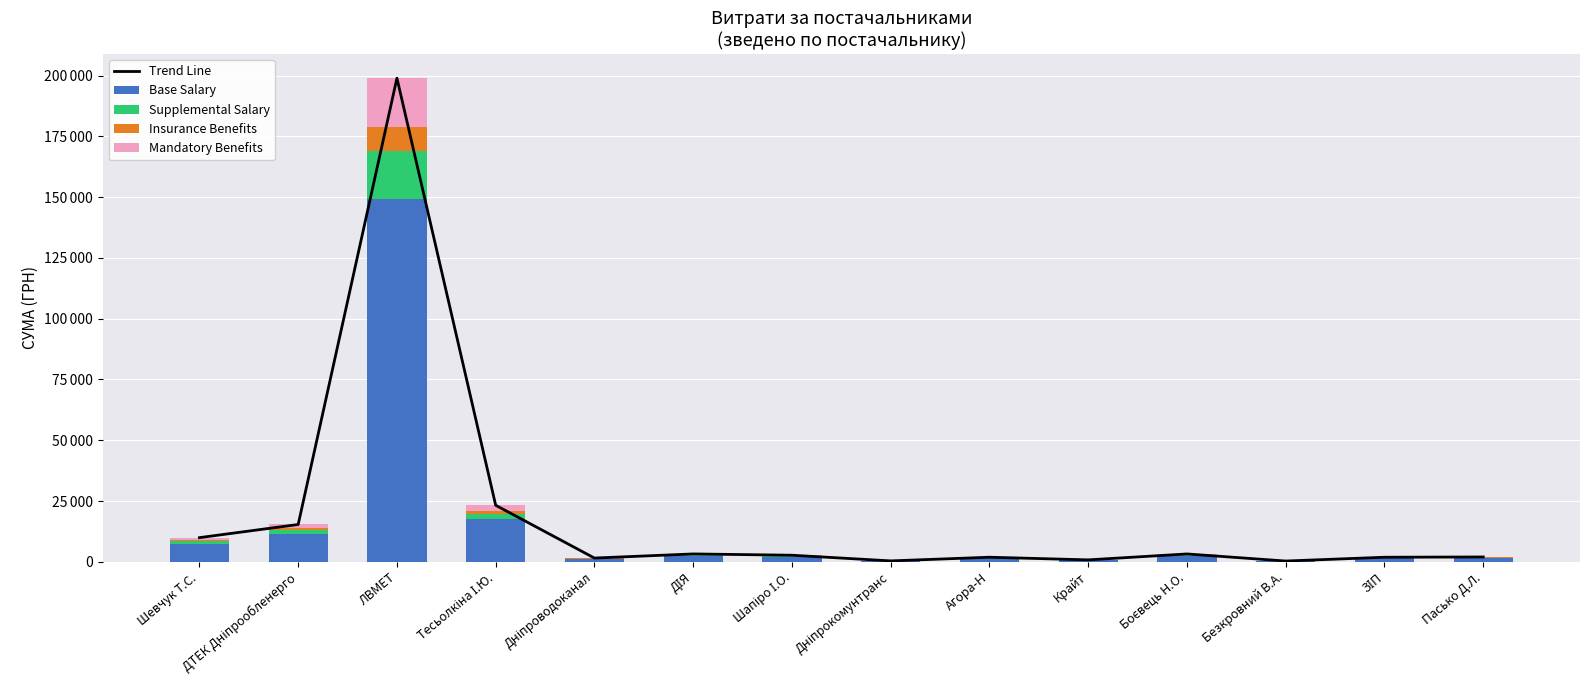

What is the label of the 4th bar from the left?

Тесьолкіна І.Ю.